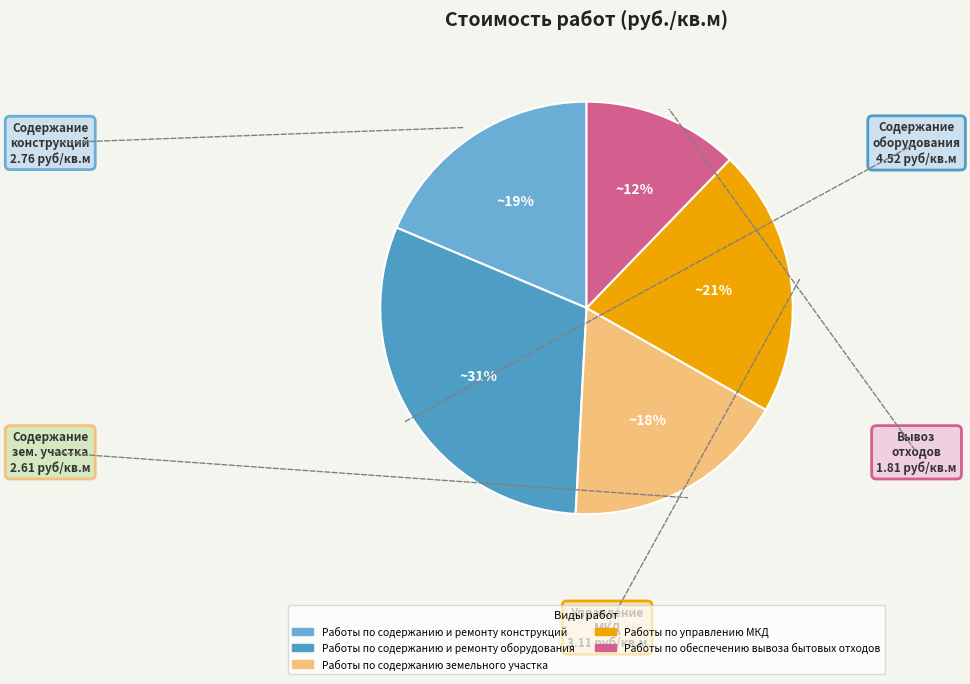

What is the smallest slice in the pie chart?

Работы по обеспечению вывоза бытовых отходов